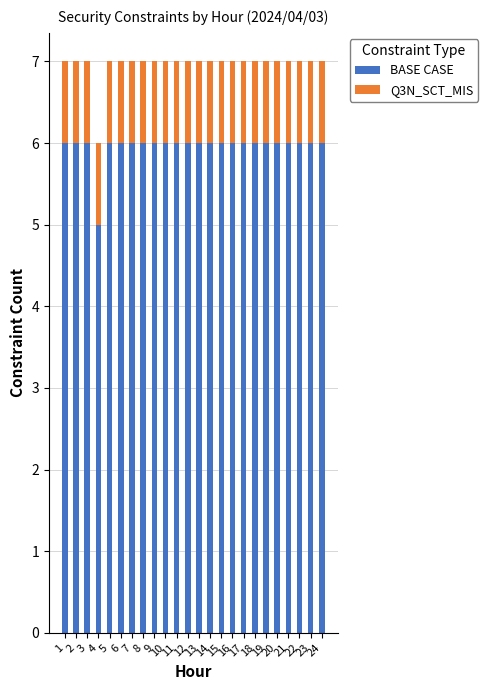

What is the sum of all BASE CASE values?

143